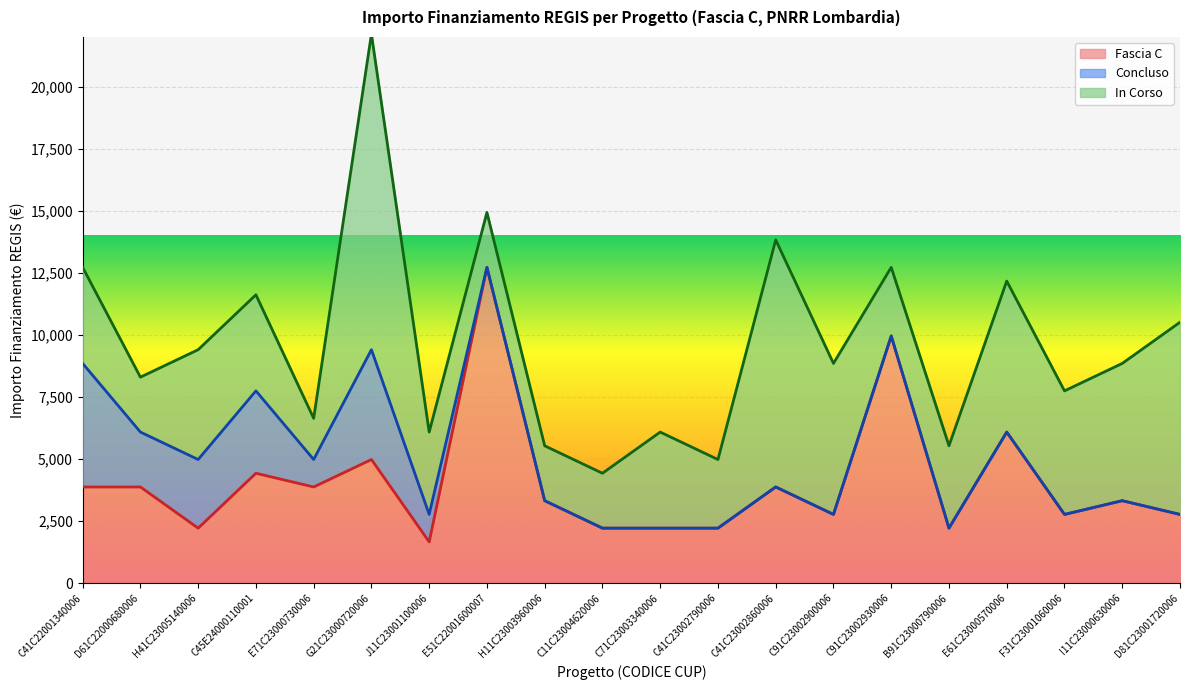

Between B91C23000790006 and D81C23001720006, which series saw the biggest shift?

In Corso